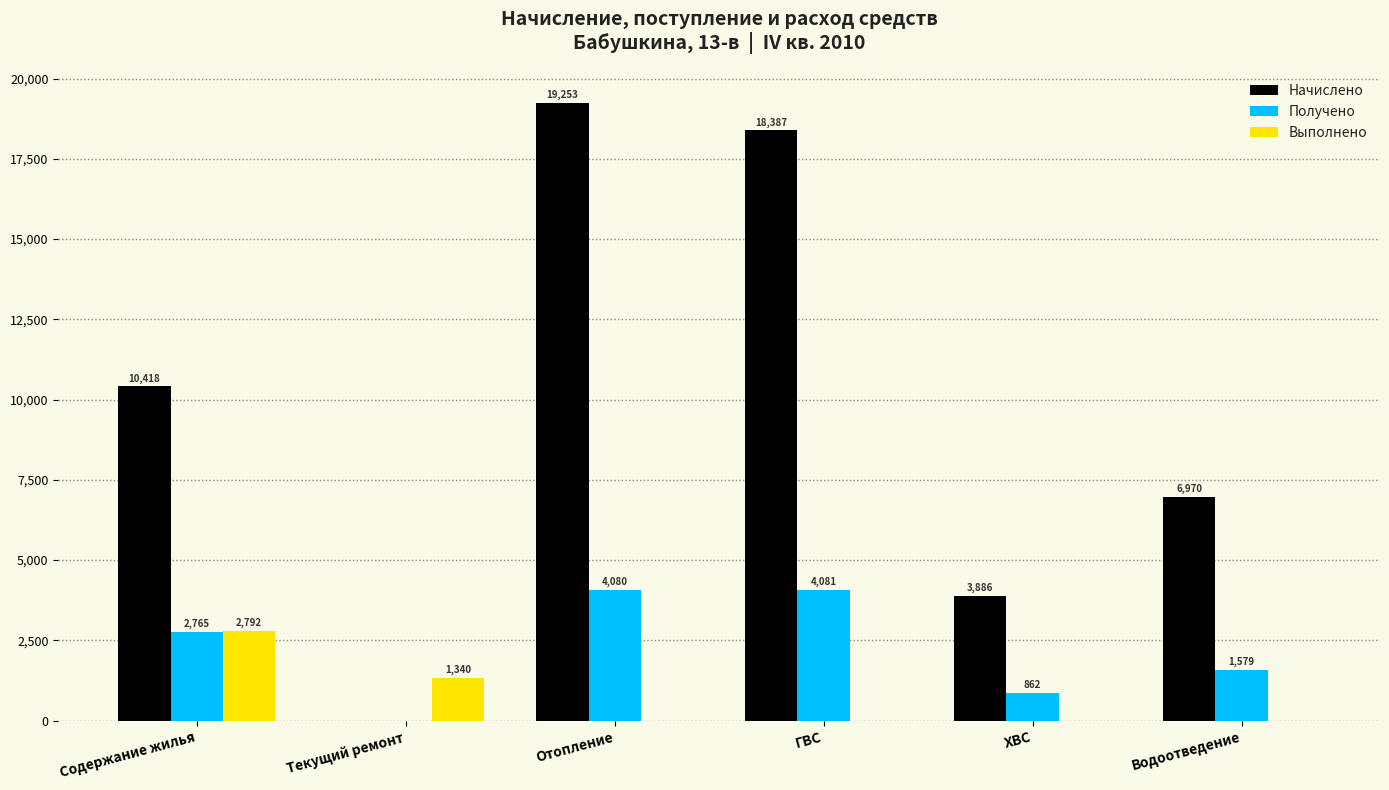

Does the chart contain stacked bars?

No